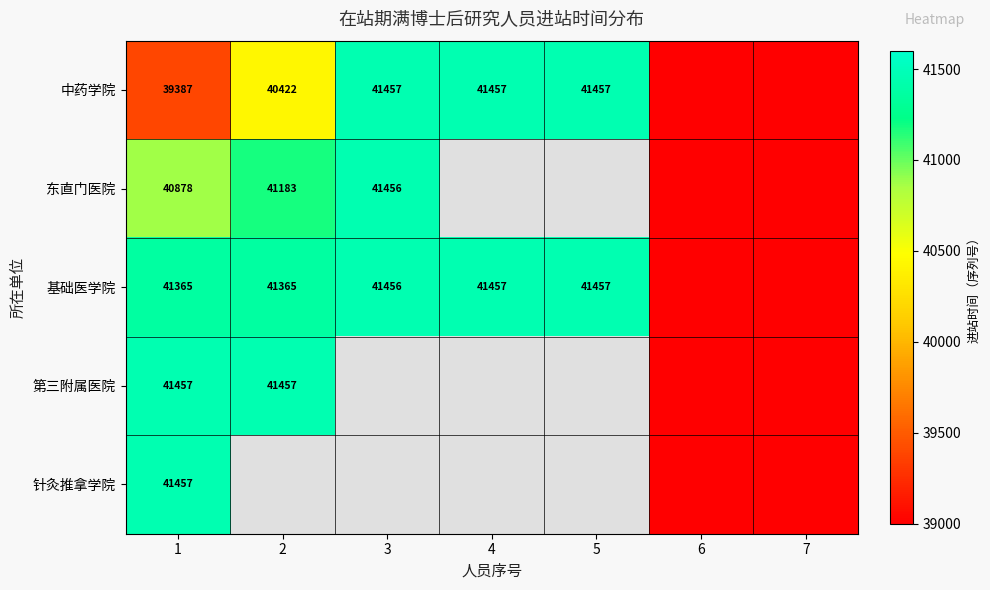

What is the spread (max minus min) of values at 1?

2070